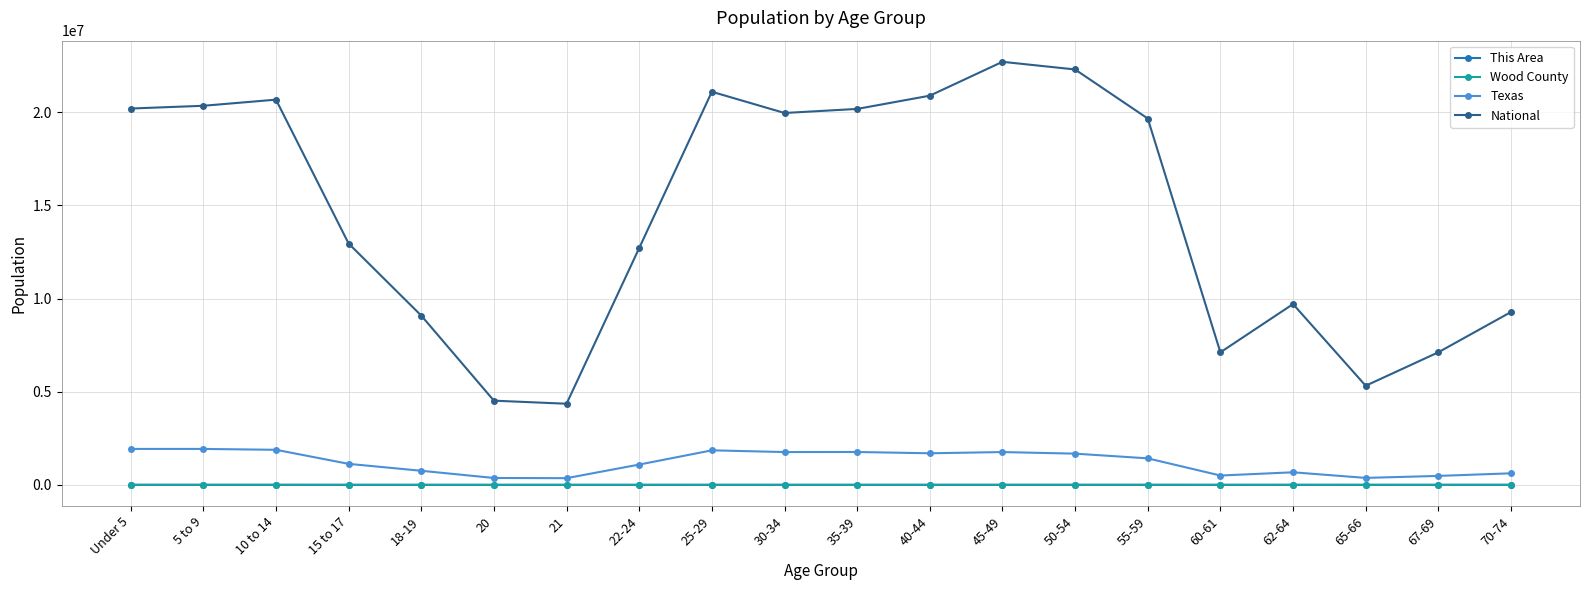

What is the average value of the Wood County series?

1893